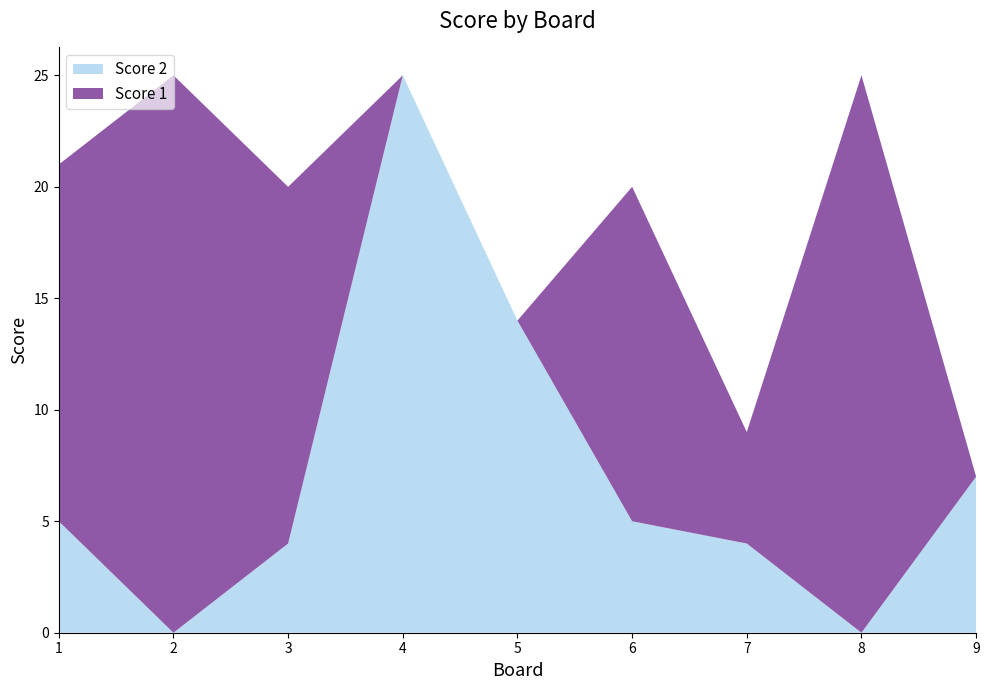

Reading left to right, list all the values displayed in this chart.

Score 2: 5	0	4	25	14	5	4	0	7
Score 1: 16	25	16	0	0	15	5	25	0